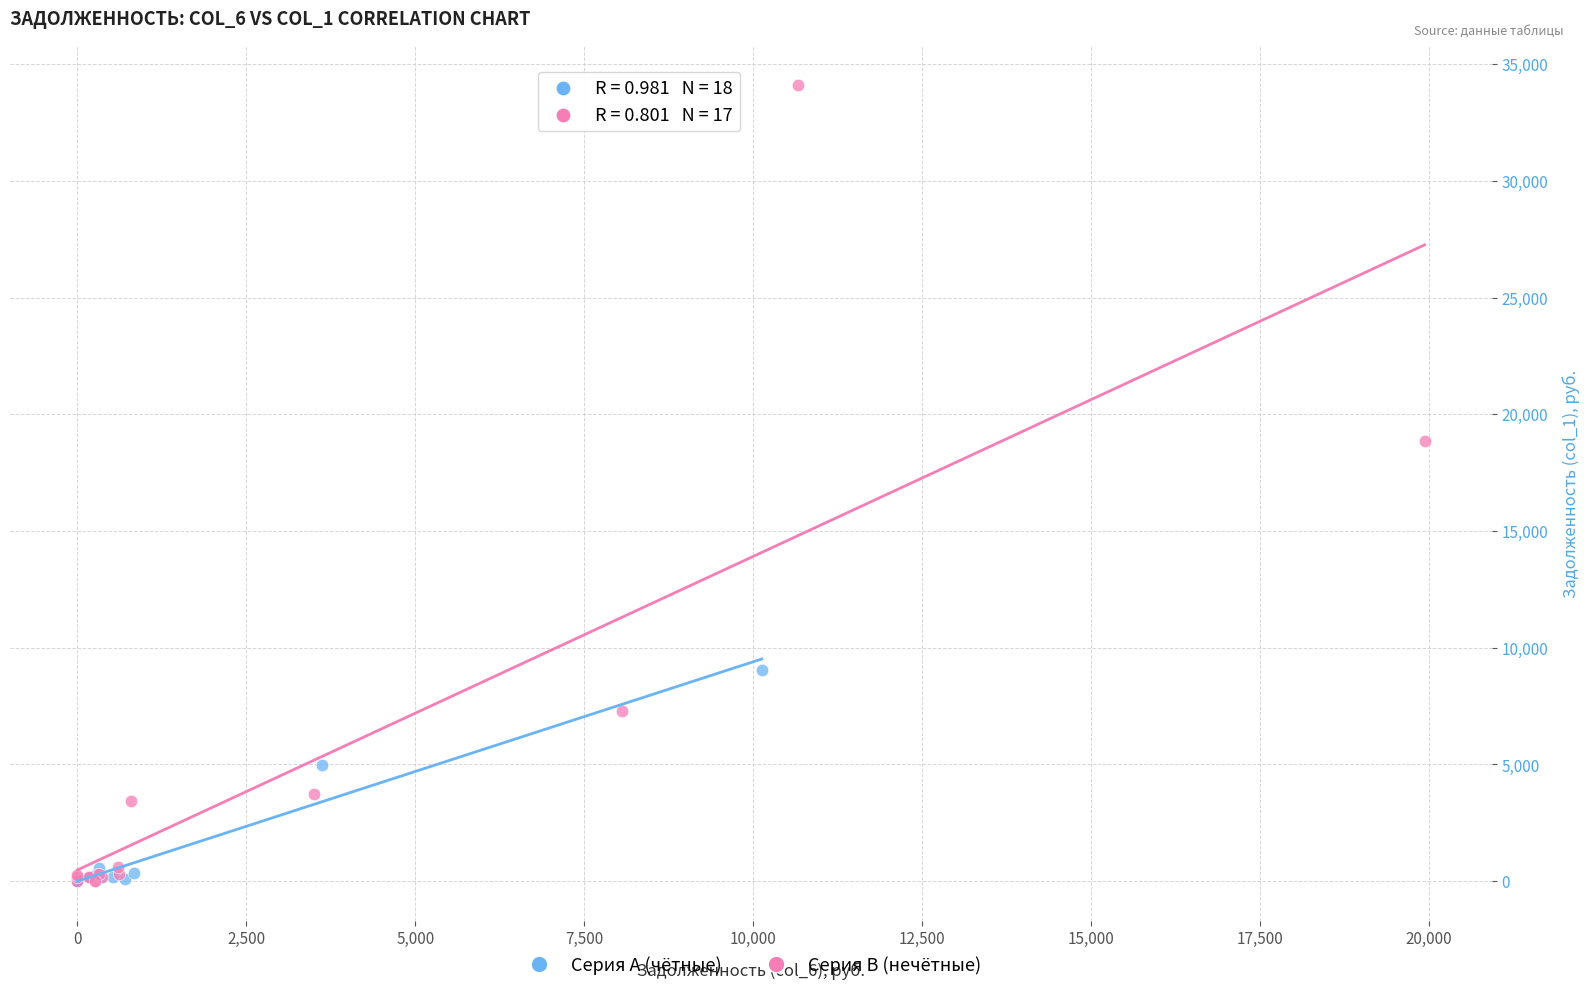

Which series has the largest Y range (max minus min)?

Серия B (нечётные)